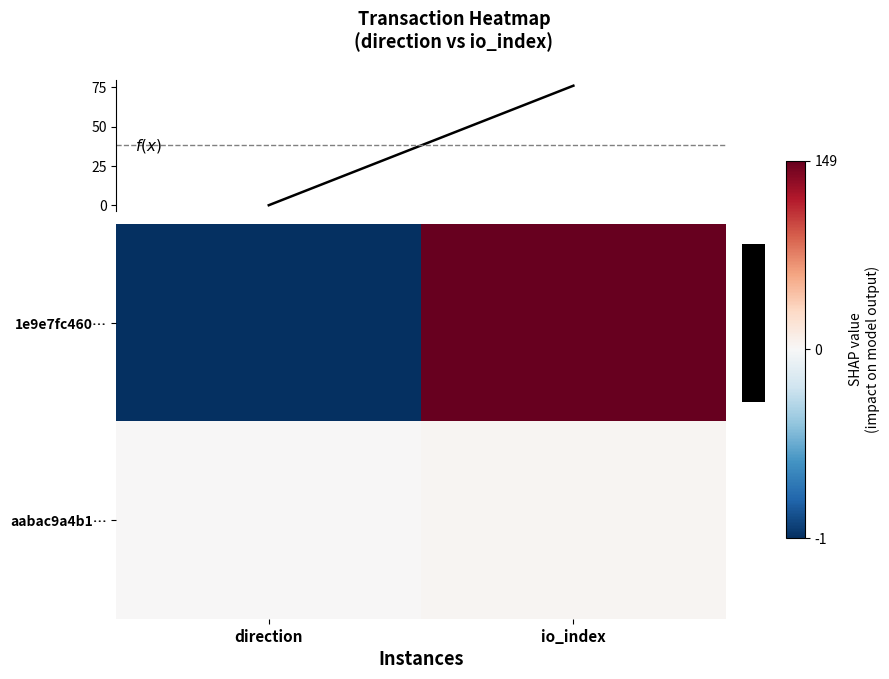

What is the maximum value shown in the chart?

149